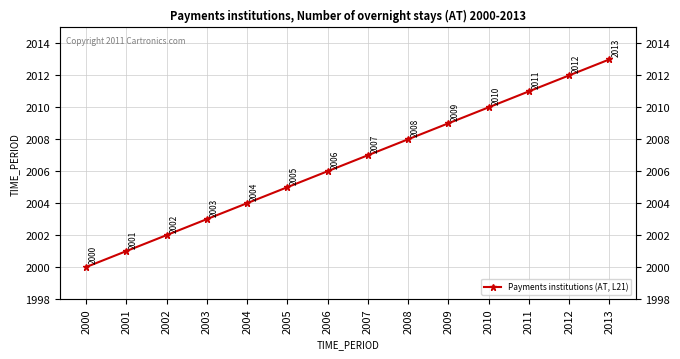

At which label does the data first exceed 2007?

2008